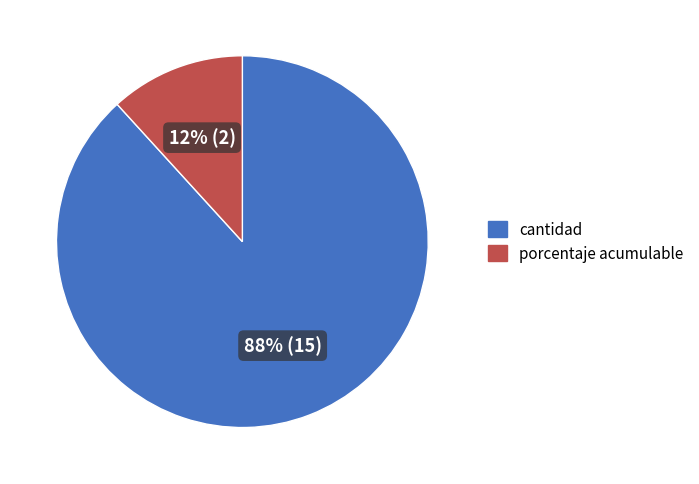

Which slice is the smallest?

porcentaje acumulable